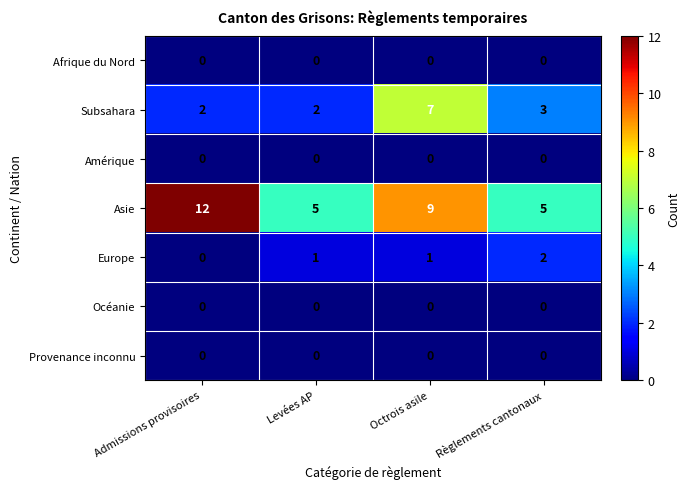

Reading left to right, what are all the values shown in this chart?

Afrique du Nord: Admissions provisoires=0	Levées AP=0	Octrois asile=0	Règlements cantonaux=0
Subsahara: Admissions provisoires=2	Levées AP=2	Octrois asile=7	Règlements cantonaux=3
Amérique: Admissions provisoires=0	Levées AP=0	Octrois asile=0	Règlements cantonaux=0
Asie: Admissions provisoires=12	Levées AP=5	Octrois asile=9	Règlements cantonaux=5
Europe: Admissions provisoires=0	Levées AP=1	Octrois asile=1	Règlements cantonaux=2
Océanie: Admissions provisoires=0	Levées AP=0	Octrois asile=0	Règlements cantonaux=0
Provenance inconnu: Admissions provisoires=0	Levées AP=0	Octrois asile=0	Règlements cantonaux=0